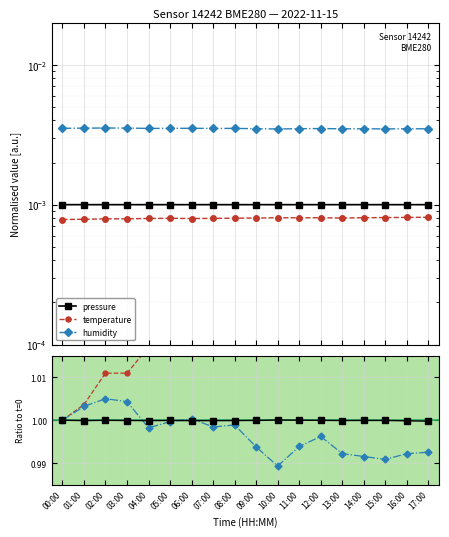

Reading left to right, what are all the values shown in this chart?

pressure: 00:00=1.0	01:00=1.0	02:00=1.0	03:00=1.0	04:00=1.0	05:00=1.0	06:00=1.0	07:00=1.0	08:00=1.0	09:00=1.0	10:00=1.0	11:00=1.0	12:00=1.0	13:00=1.0	14:00=1.0	15:00=1.0	16:00=1.0	17:00=1.0
temperature: 00:00=1.0	01:00=1.0	02:00=1.0	03:00=1.0	04:00=1.0	05:00=1.0	06:00=1.0	07:00=1.0	08:00=1.0	09:00=1.0	10:00=1.0	11:00=1.0	12:00=1.0	13:00=1.0	14:00=1.0	15:00=1.0	16:00=1.0	17:00=1.0
humidity: 00:00=1.0	01:00=1.0	02:00=1.0	03:00=1.0	04:00=1.0	05:00=1.0	06:00=1.0	07:00=1.0	08:00=1.0	09:00=1.0	10:00=1.0	11:00=1.0	12:00=1.0	13:00=1.0	14:00=1.0	15:00=1.0	16:00=1.0	17:00=1.0